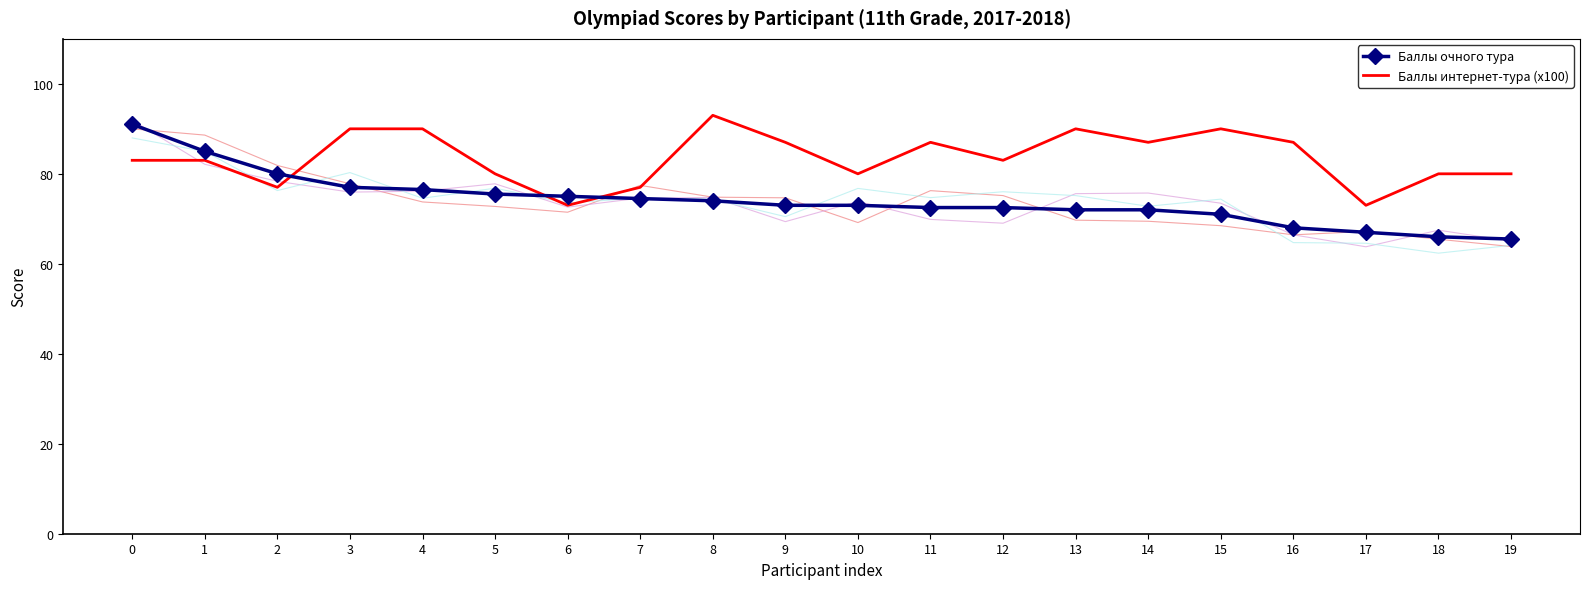

Is it true that Баллы интернет-тура (x100) equals 77.0 at 7?

True